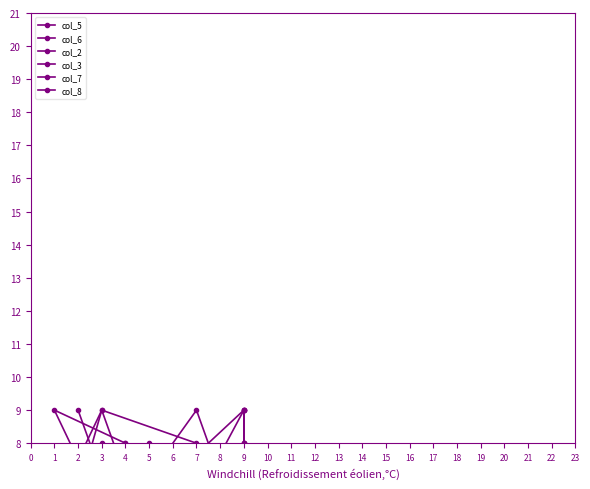

What is the sum of the col_6 values at 4 and 9?

16